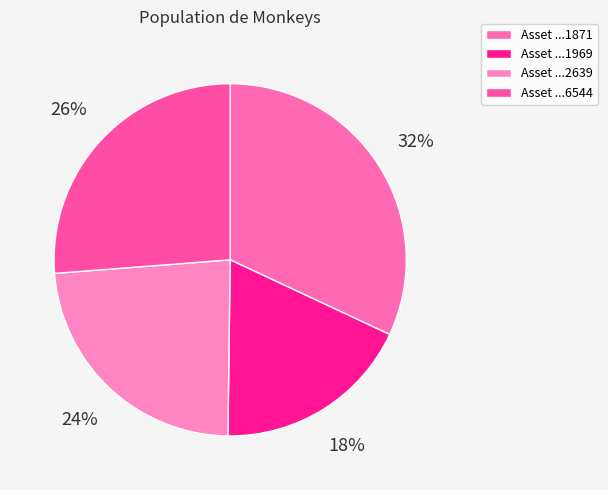

Which slice is the smallest?

1099514041969